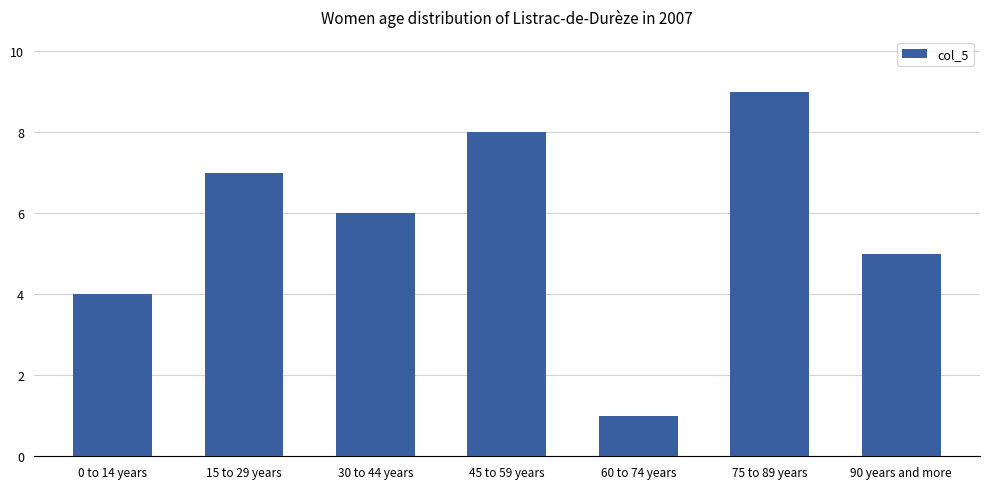

What is the sum of the values at 60 to 74 years and 75 to 89 years?

10